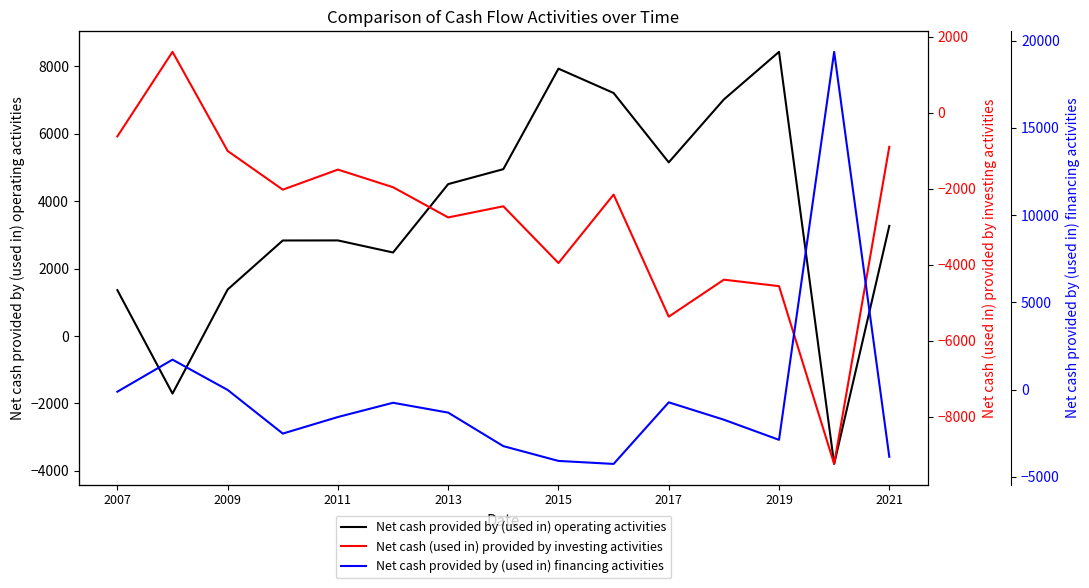

True or false: Net cash provided by (used in) operating activities has a value of 1359 at 2007.

True